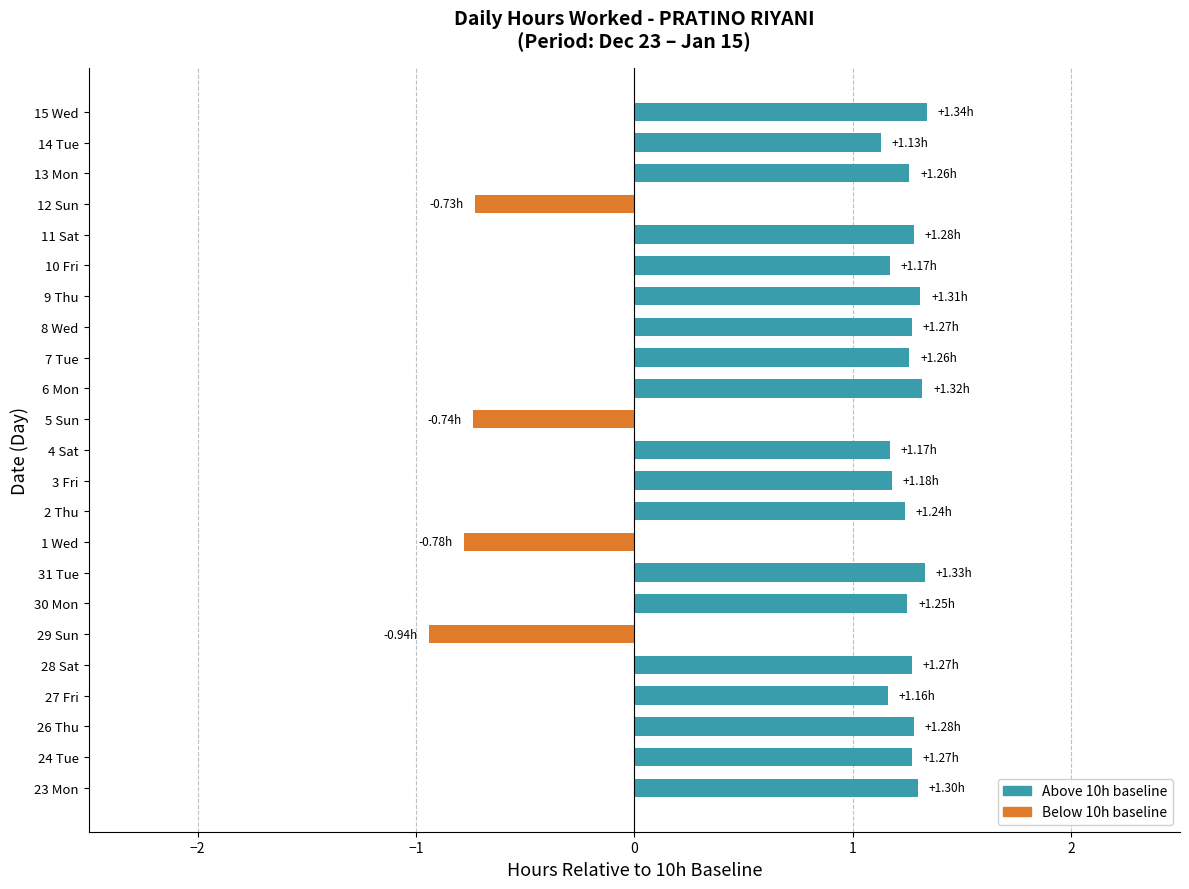

What is the ratio of the value at 23 Mon to the value at 6 Mon?

1.0